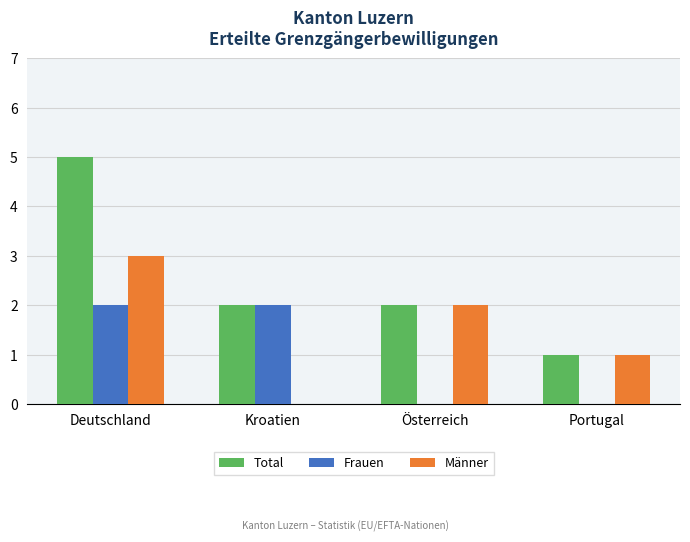

The value of Männer at Deutschland is 2. True or false?

False